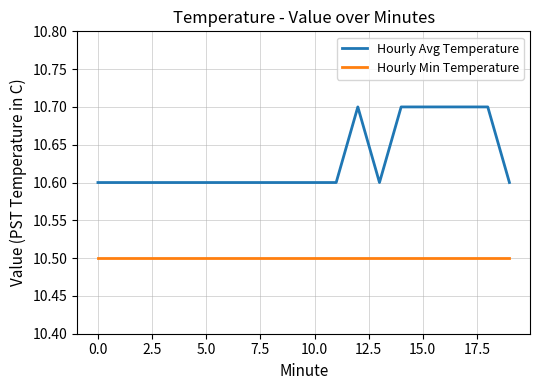

True or false: Hourly Avg Temperature and Hourly Min Temperature intersect in this chart.

False